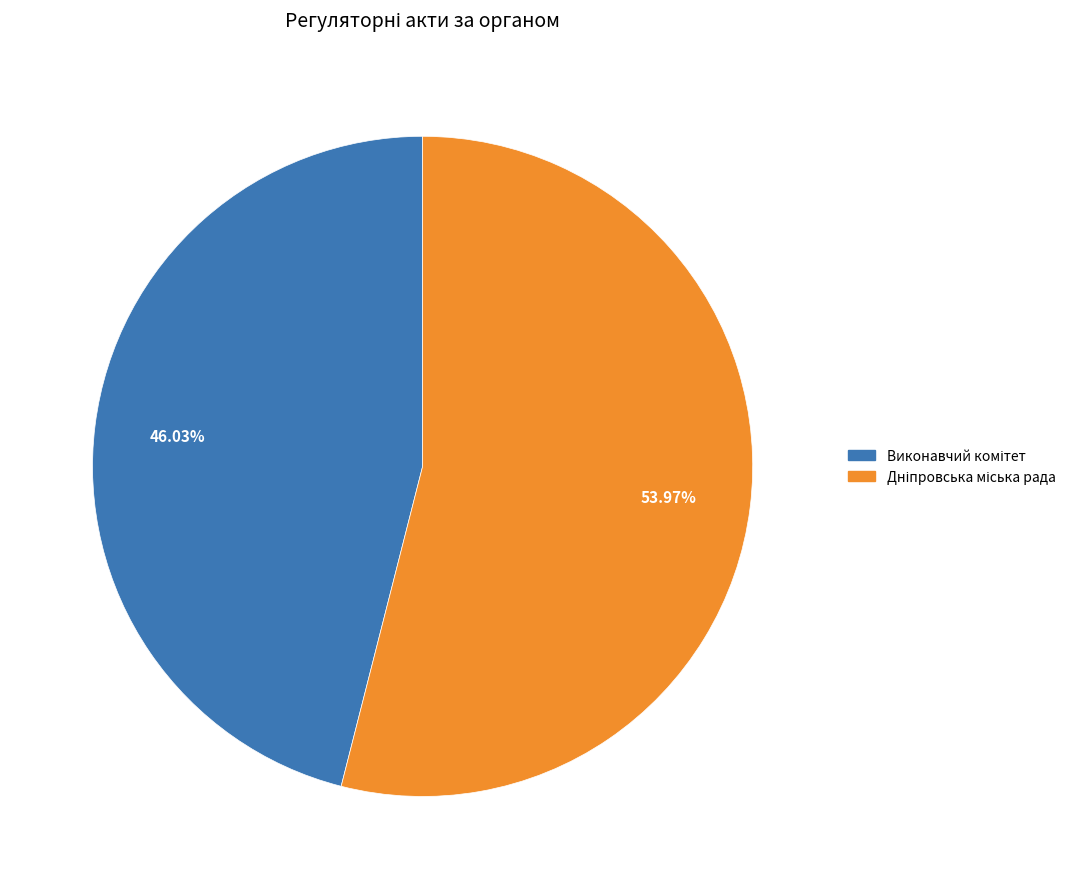

Is there any slice that represents more than half of the pie?

Yes